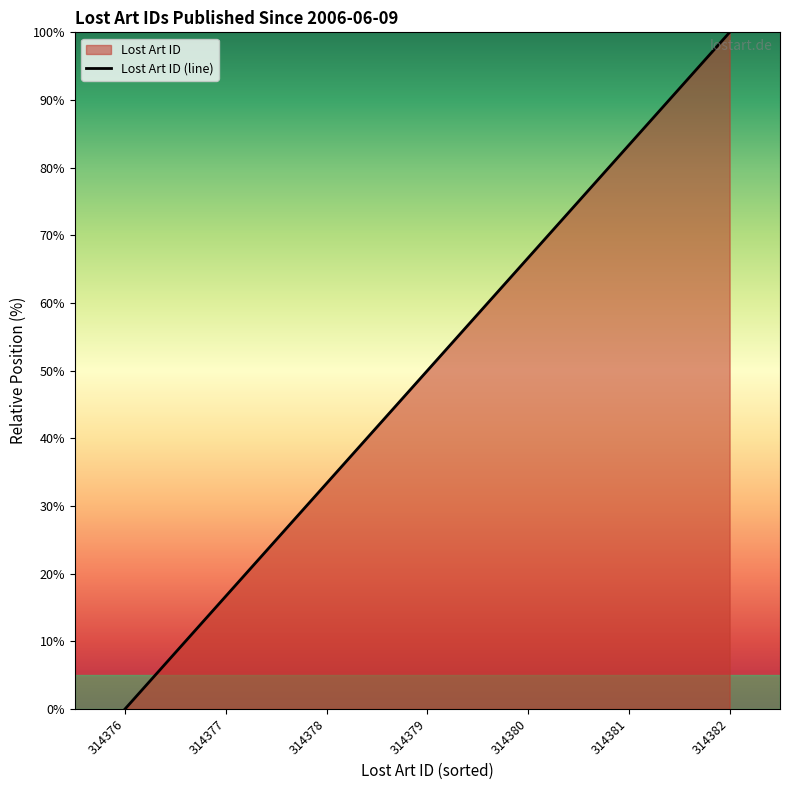

Is it true that the value at 314379 is 81.1?

False